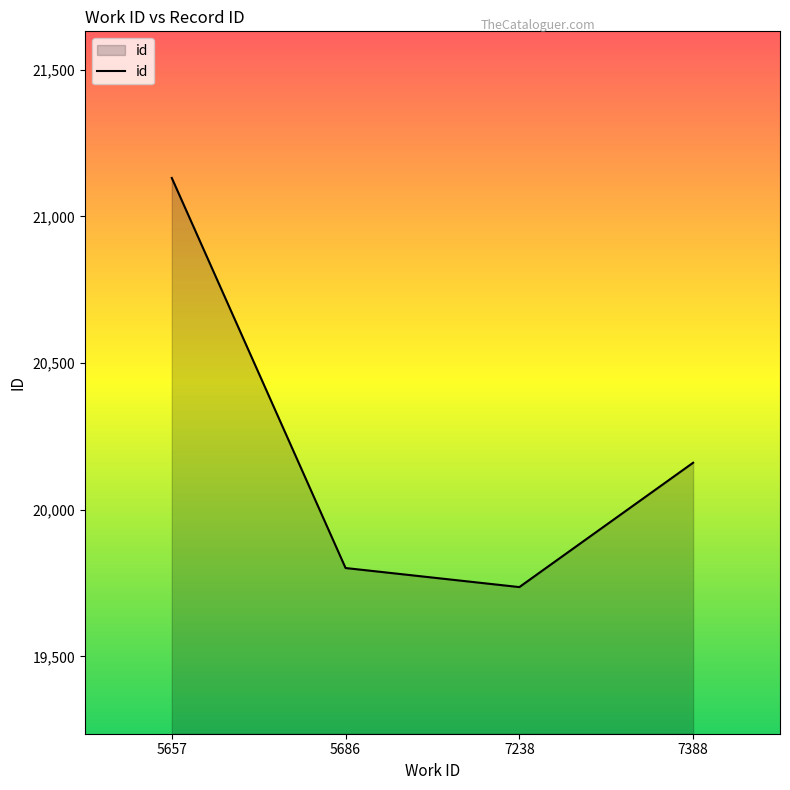

Read the value at 7238, to the nearest 100.

19700